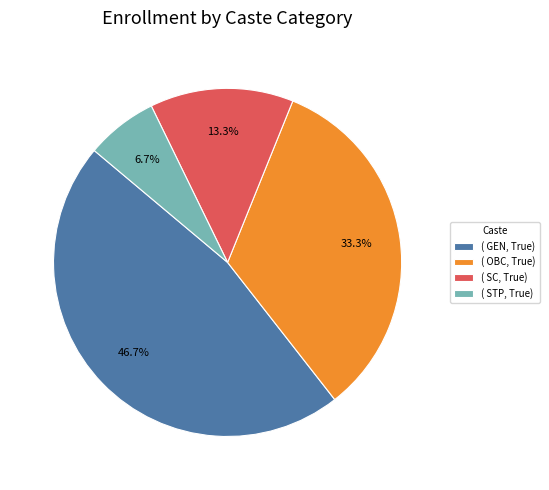

To the nearest percent, what is the average slice percentage?

25%